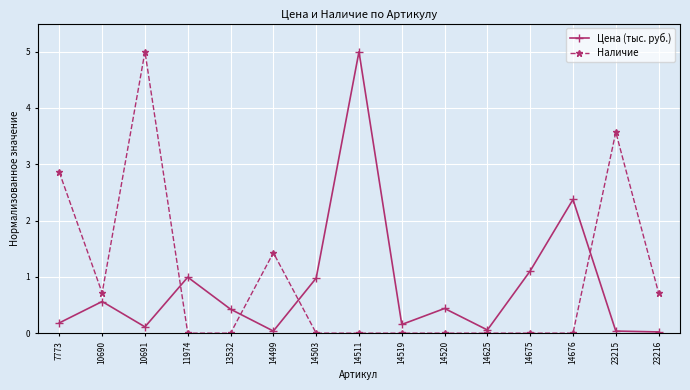

True or false: Наличие has more than 0 interior local peaks.

True